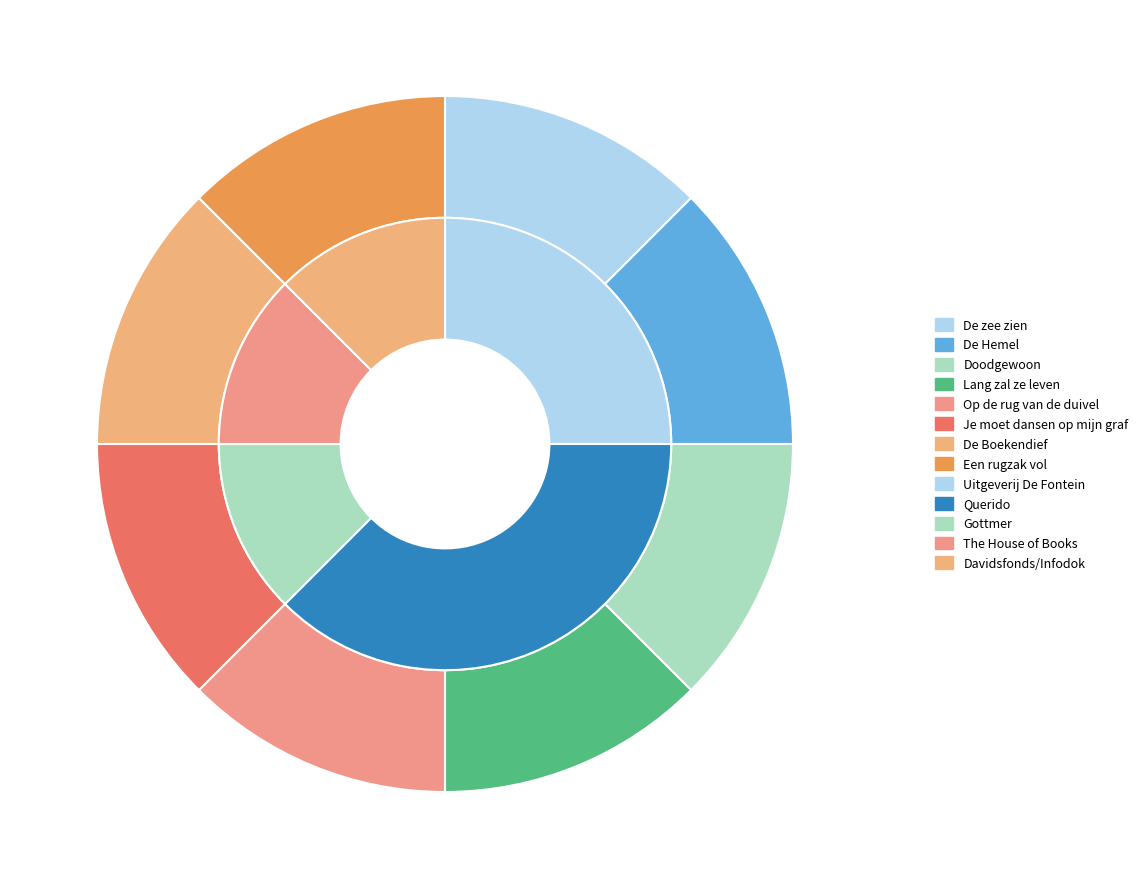

Do De Hemel and Een rugzak vol together represent more than half of the pie?

No